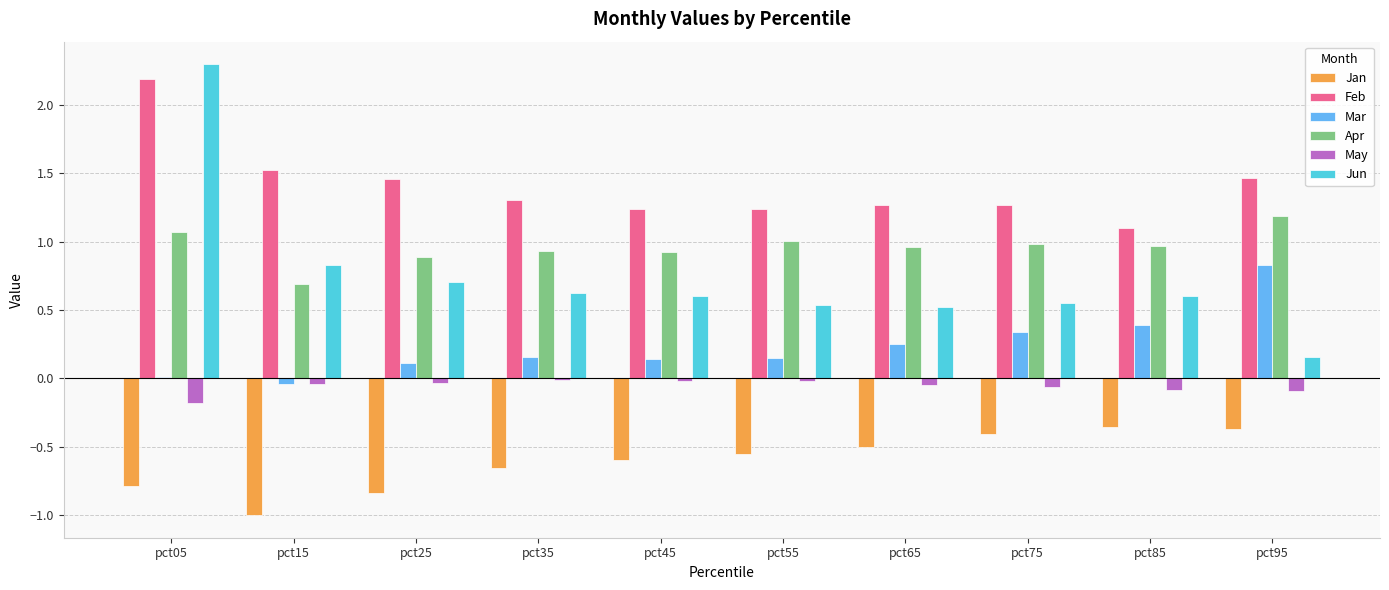

The value of Apr at pct75 is 0.6. True or false?

False